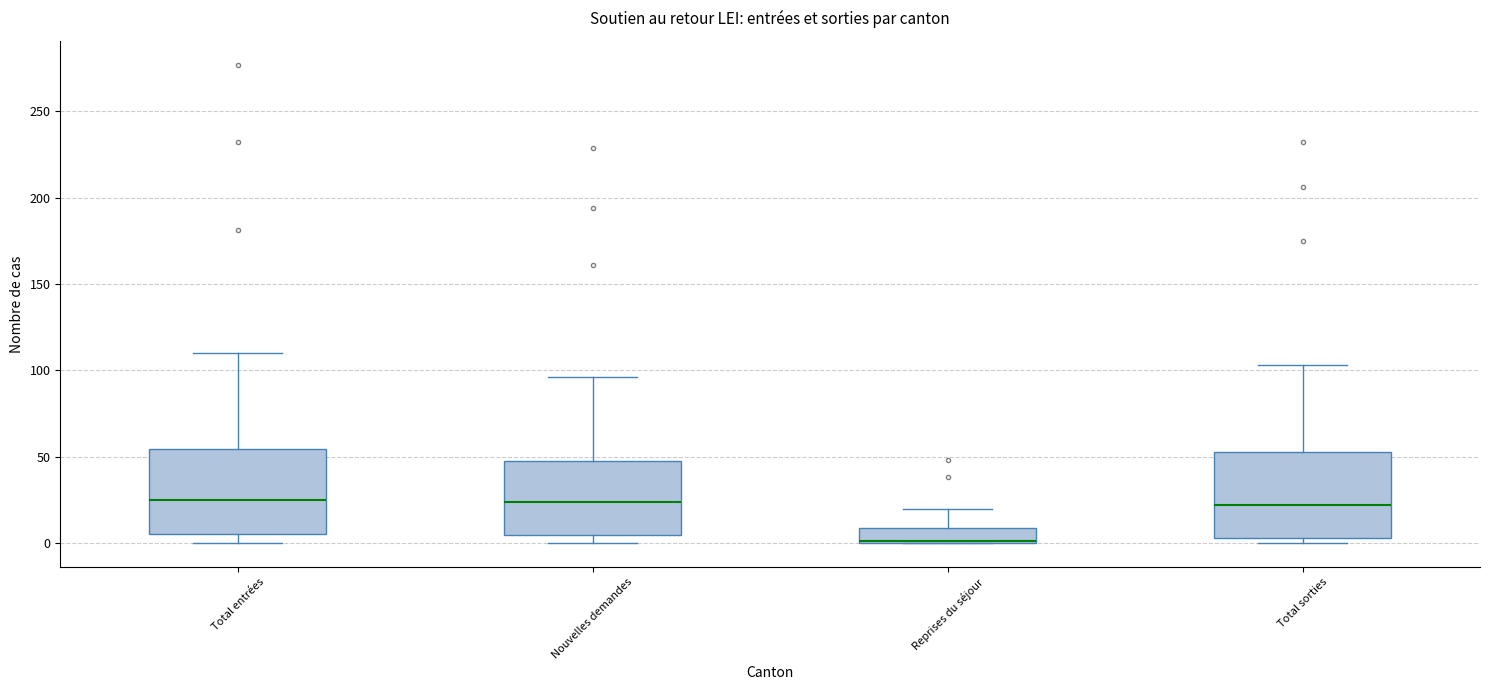

Reading left to right, read every box against the y-axis: the position of its median line, the range the box covers, and the ends of its whiskers. The values are not printed on the chart, so give them approximately, as read against the axis.

Total entrées: median 25, box 5 to 55, whiskers 0 to 110
Nouvelles demandes: median 25, box 5 to 50, whiskers 0 to 95
Reprises du séjour: median 0 (drawn on the box's lower edge), box 0 to 10, whiskers 0 to 20
Total sorties: median 20, box 5 to 55, whiskers 0 to 105